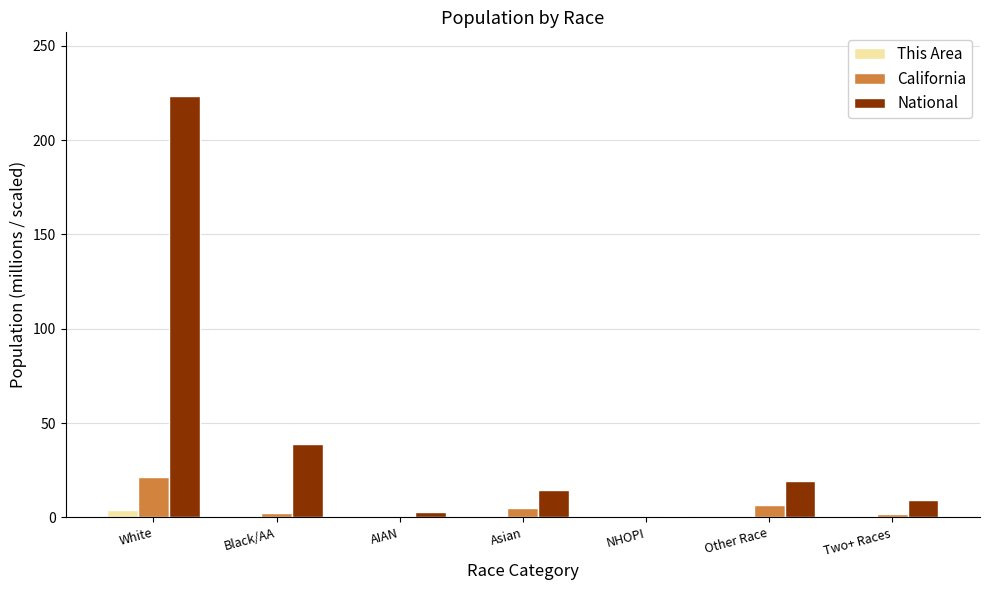

What is the difference between the National values at Asian and Two+ Races?

5.7